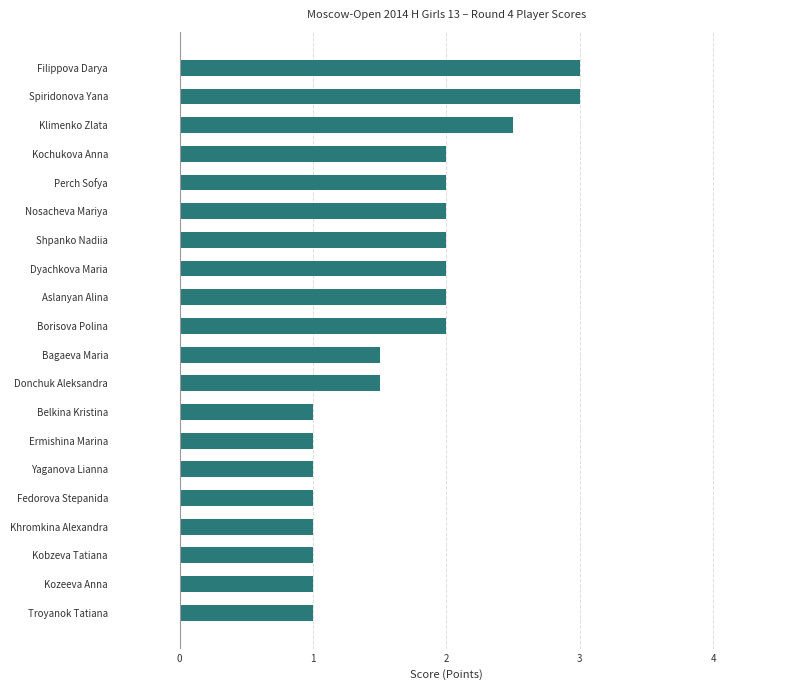

What is the change in value from Troyanok Tatiana to Shpanko Nadiia?

+1.0